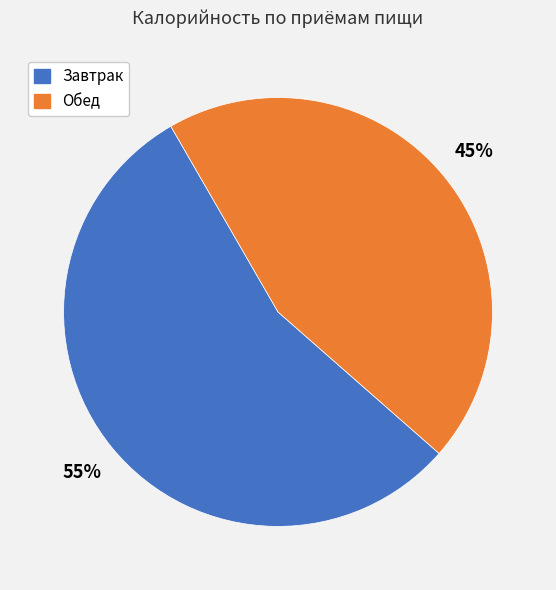

Does any single category account for the majority?

Yes